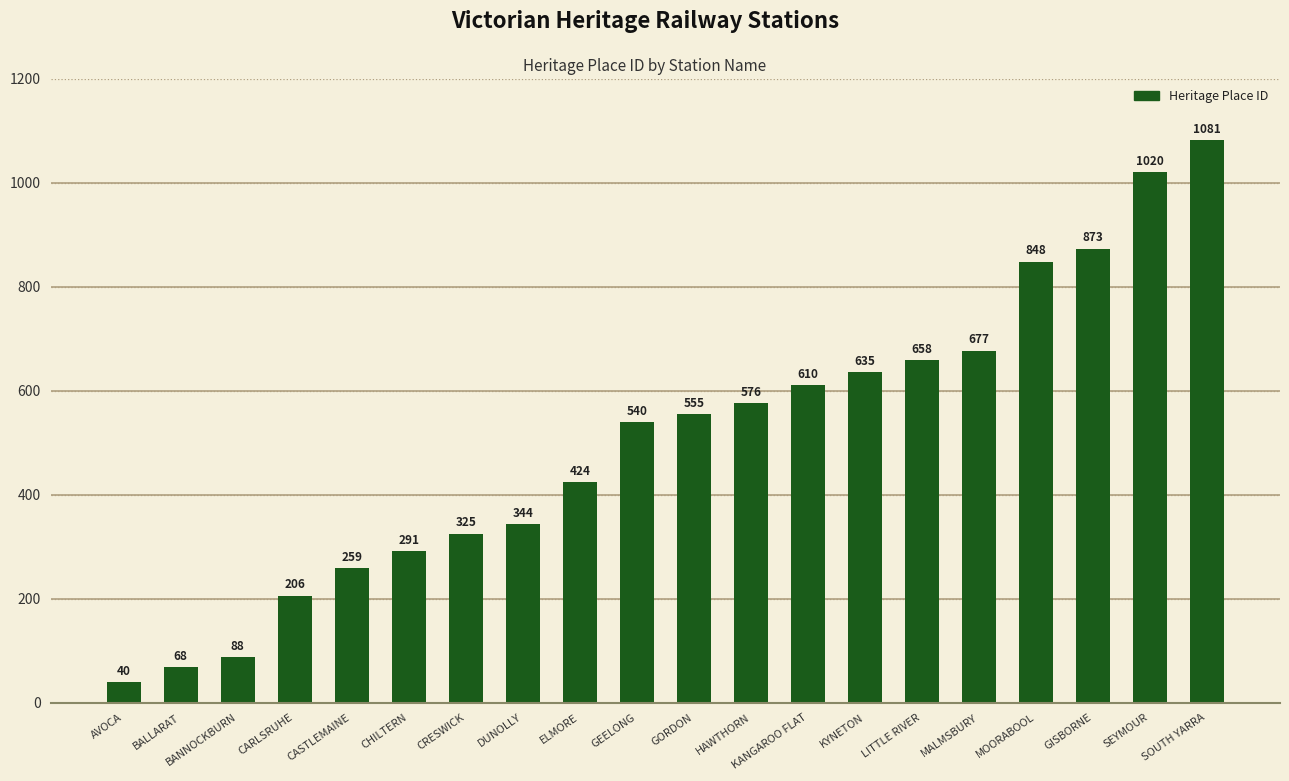

Reading left to right, what are all the values shown in this chart?

AVOCA=40	BALLARAT=68	BANNOCKBURN=88	CARLSRUHE=206	CASTLEMAINE=259	CHILTERN=291	CRESWICK=325	DUNOLLY=344	ELMORE=424	GEELONG=540	GORDON=555	HAWTHORN=576	KANGAROO FLAT=610	KYNETON=635	LITTLE RIVER=658	MALMSBURY=677	MOORABOOL=848	GISBORNE=873	SEYMOUR=1020	SOUTH YARRA=1081